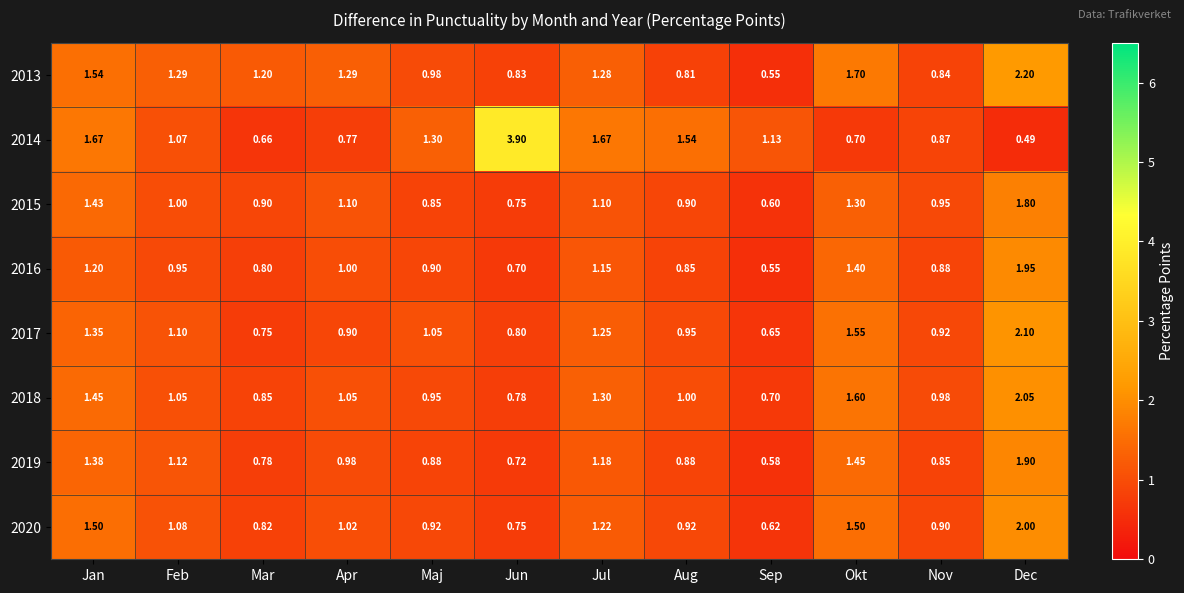

Is the value of 2020 at Jul greater than the value of 2014 at Dec?

Yes